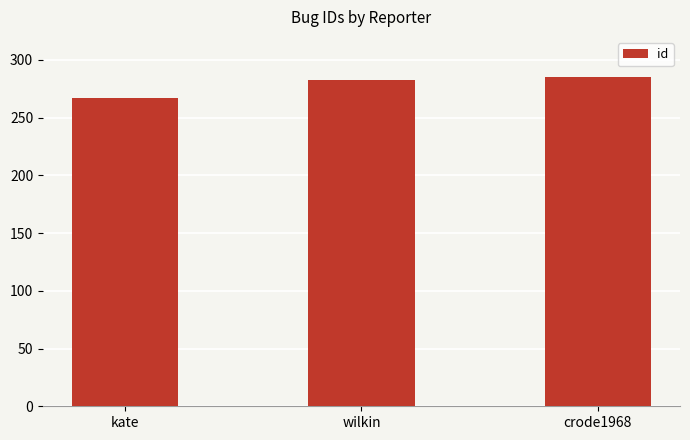

What is the sum of all values?

835